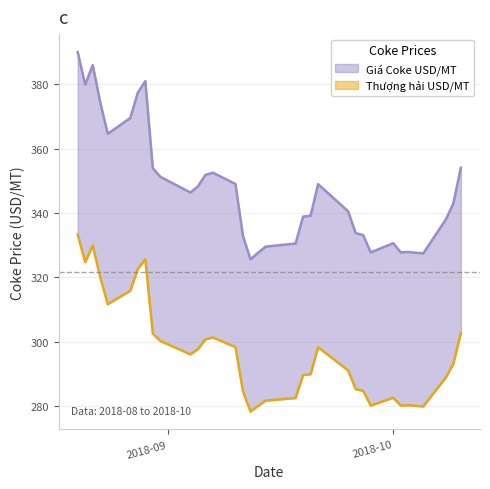

How many interior local valleys does the Thượng hải USD/MT series have?

7